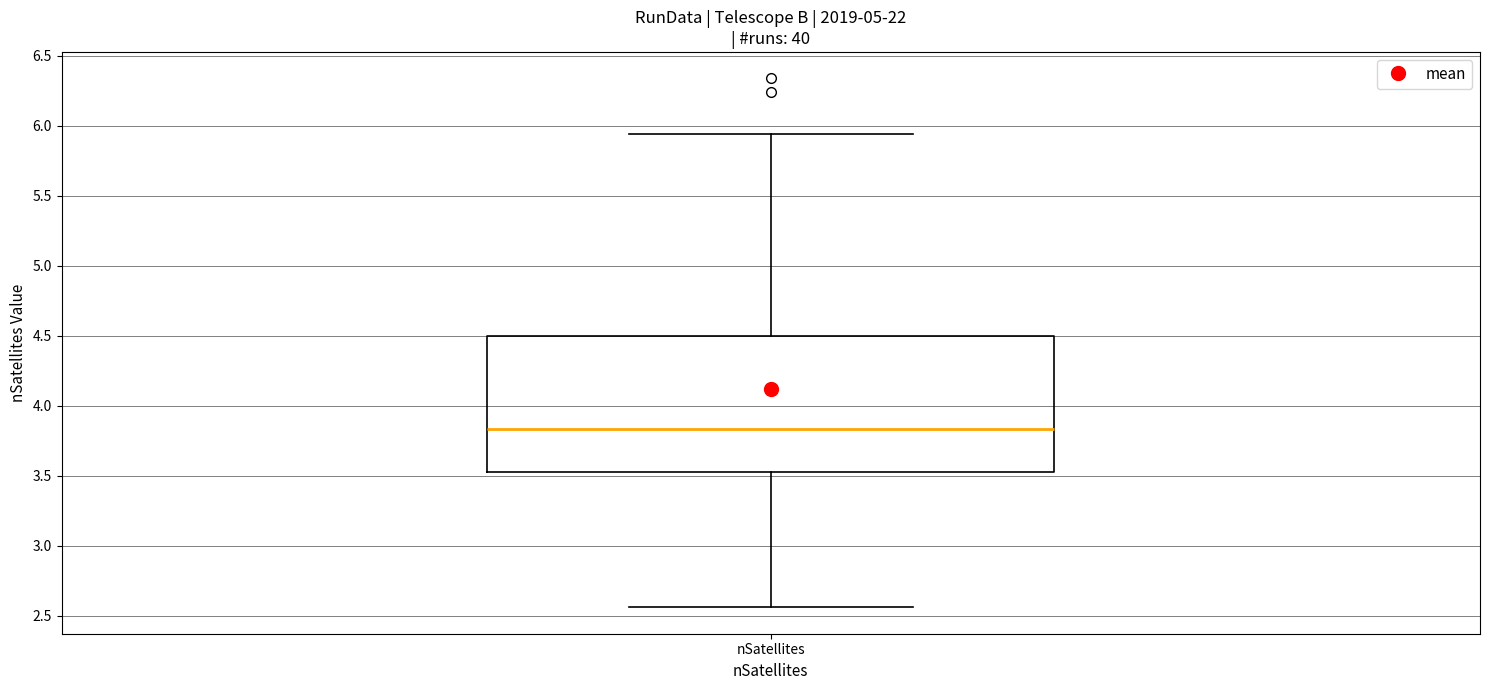

Transcribe this box plot: give where the median line is, the range the box spans, and where the two whiskers end, as read against the y-axis. The values are not printed on the chart, so give them approximately, as read against the axis.

median 3.85, box 3.55 to 4.50, whiskers 2.55 to 5.95